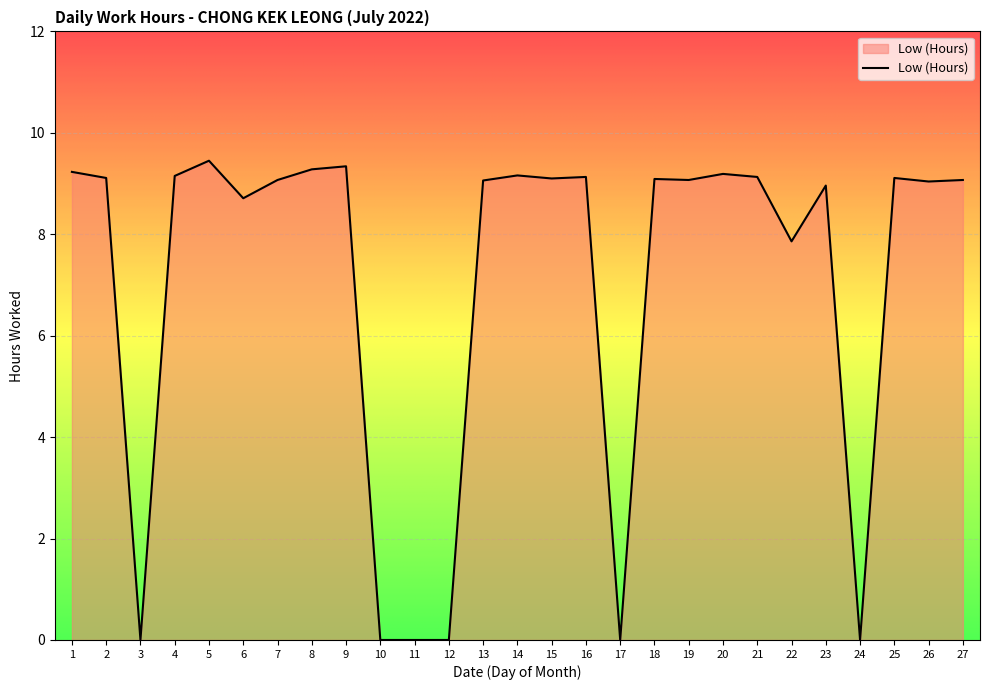

Between 15 and 3, which is larger?

15